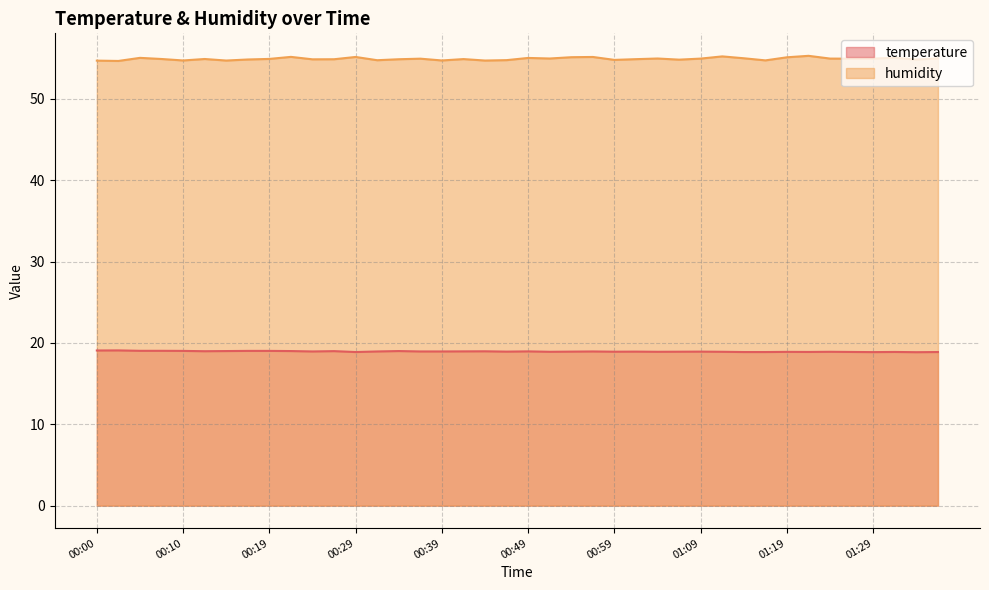

What is the average value of the humidity series?

54.9